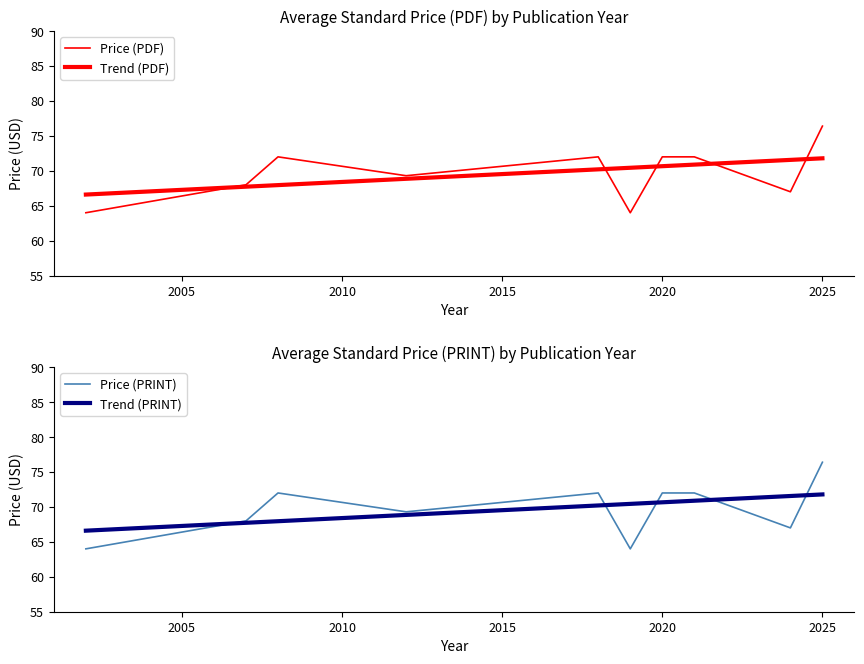

True or false: Price (PDF) and Price (PRINT) cross at least once.

False